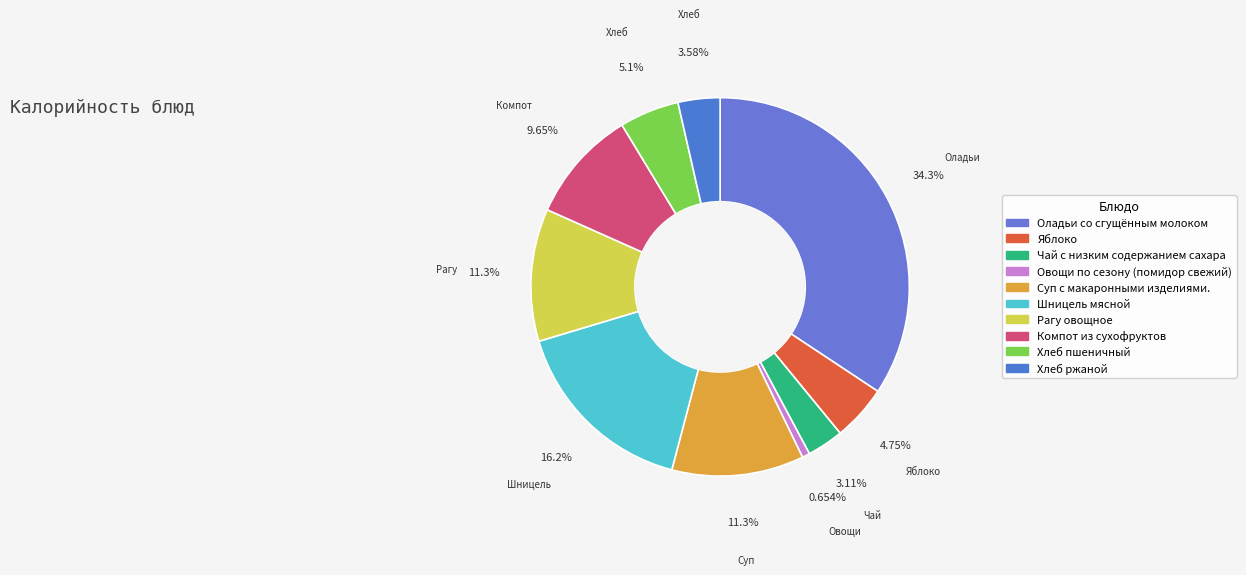

What is the change in value from Яблоко to Рагу овощное?

+84.4